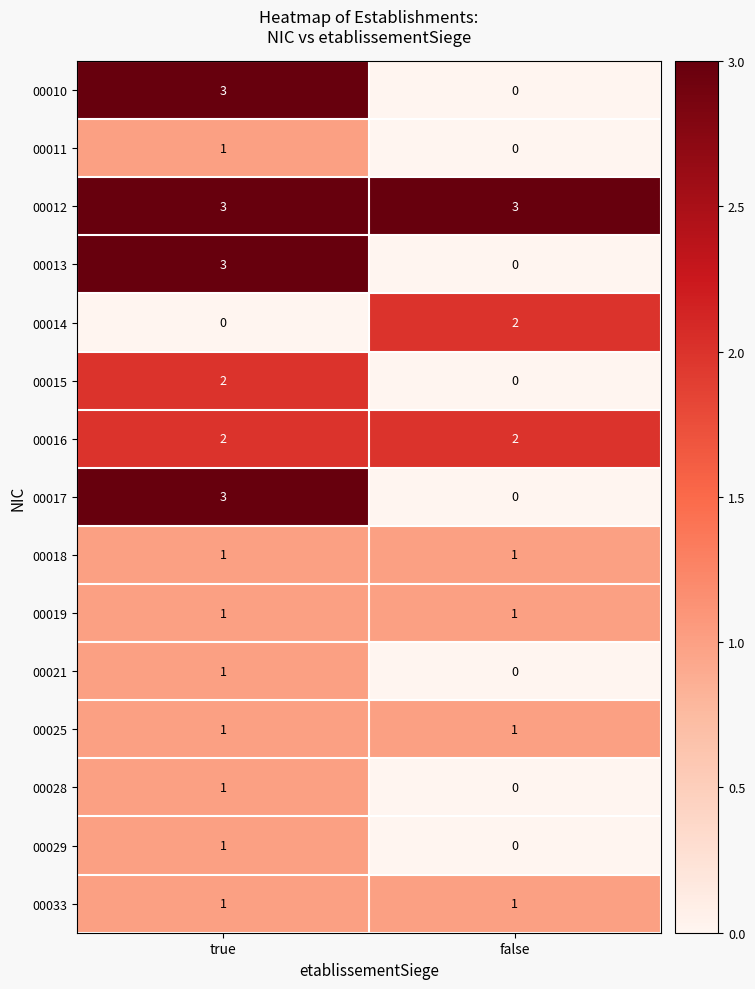

Which category has the highest value in the 00021 series?

true